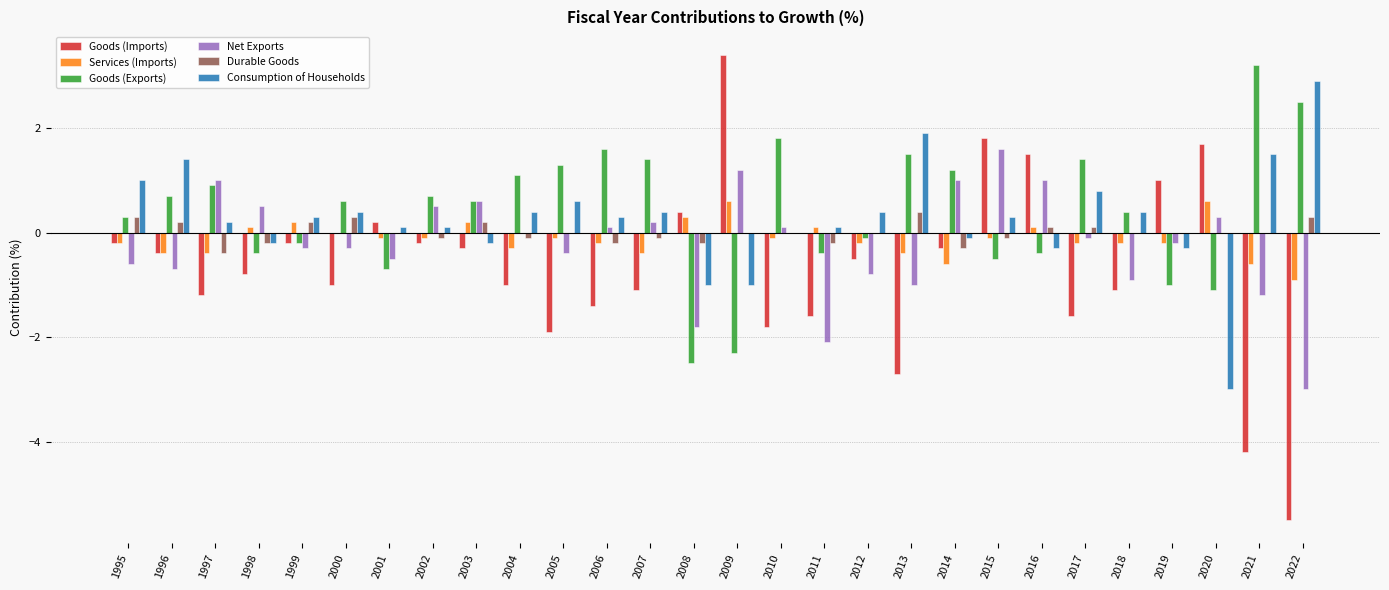

How many groups of bars are there?

28